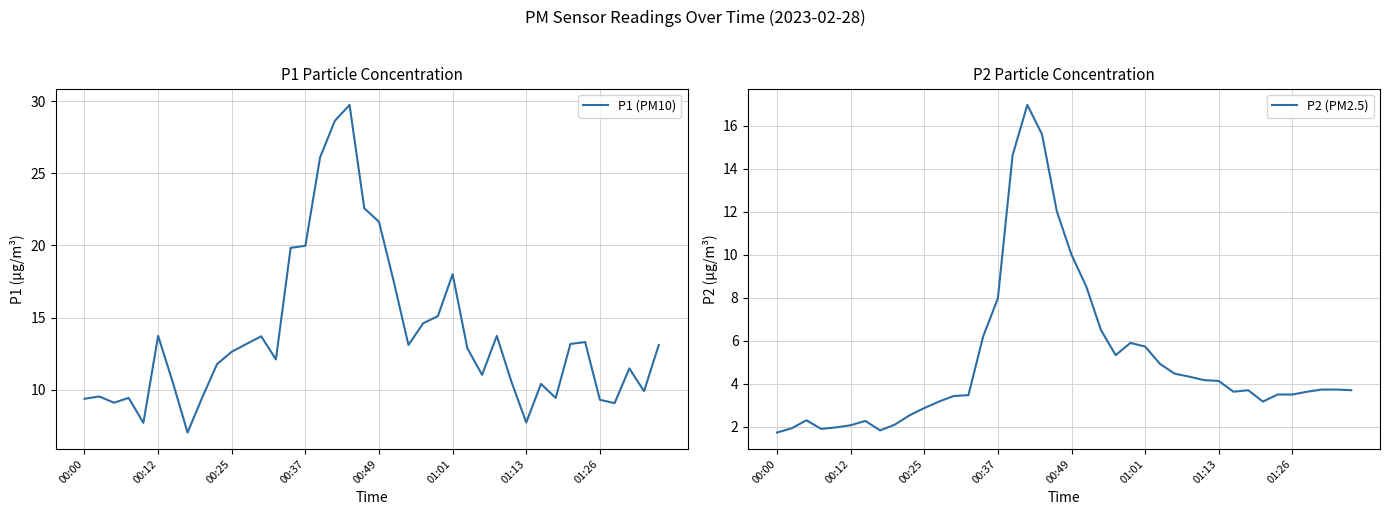

How many distinct data groups are displayed?

2